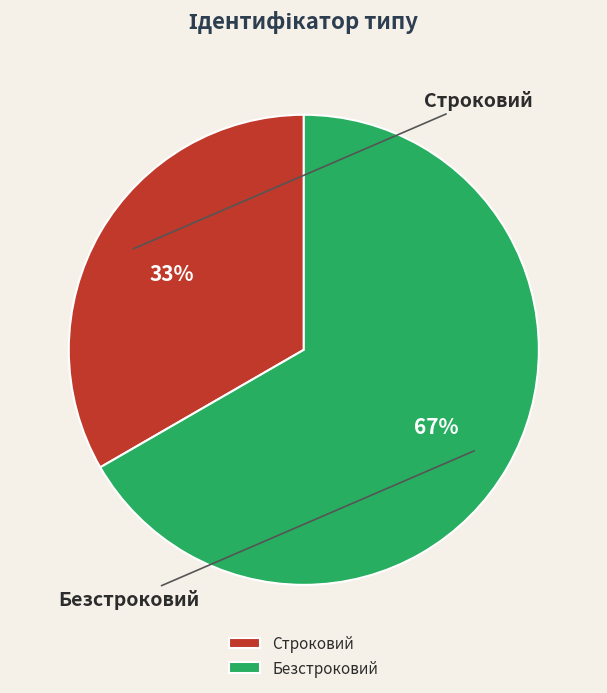

Between Безстроковий and Строковий, which is larger?

Безстроковий